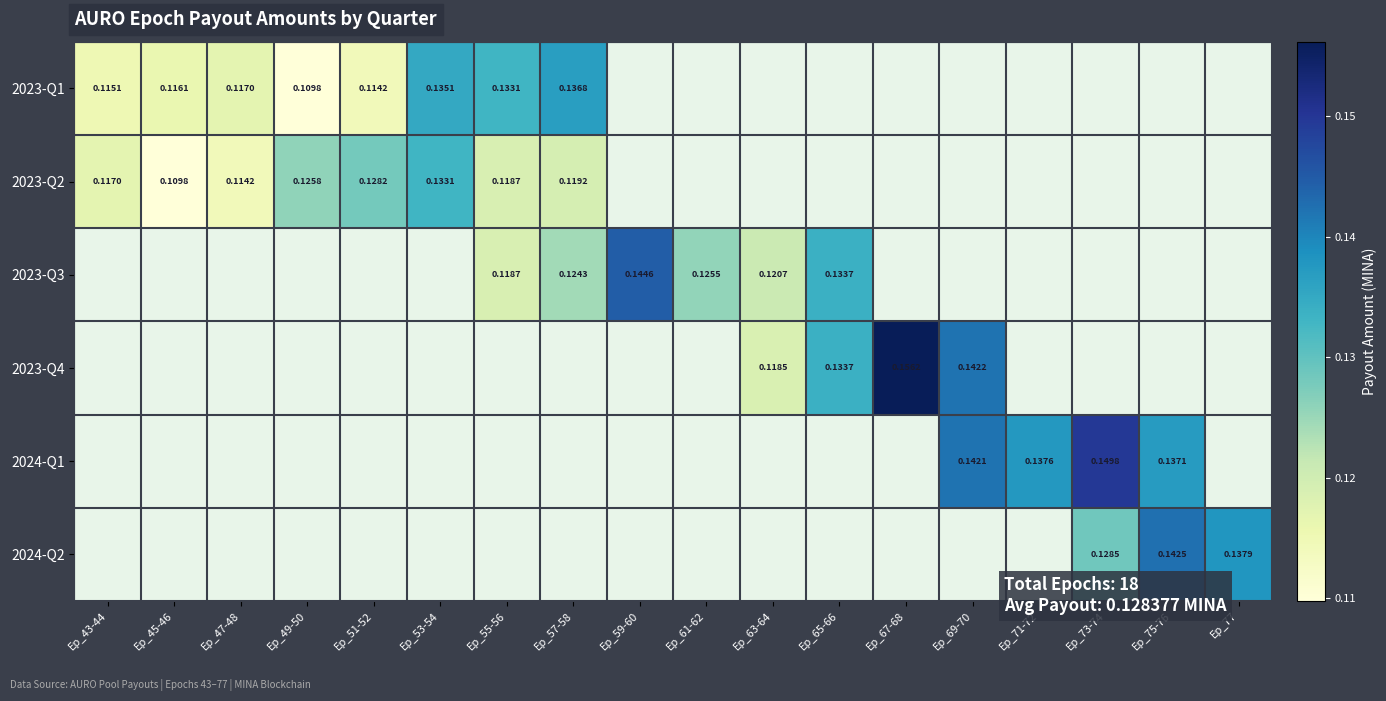

How many positive values does the 2023-Q3 series have?

6